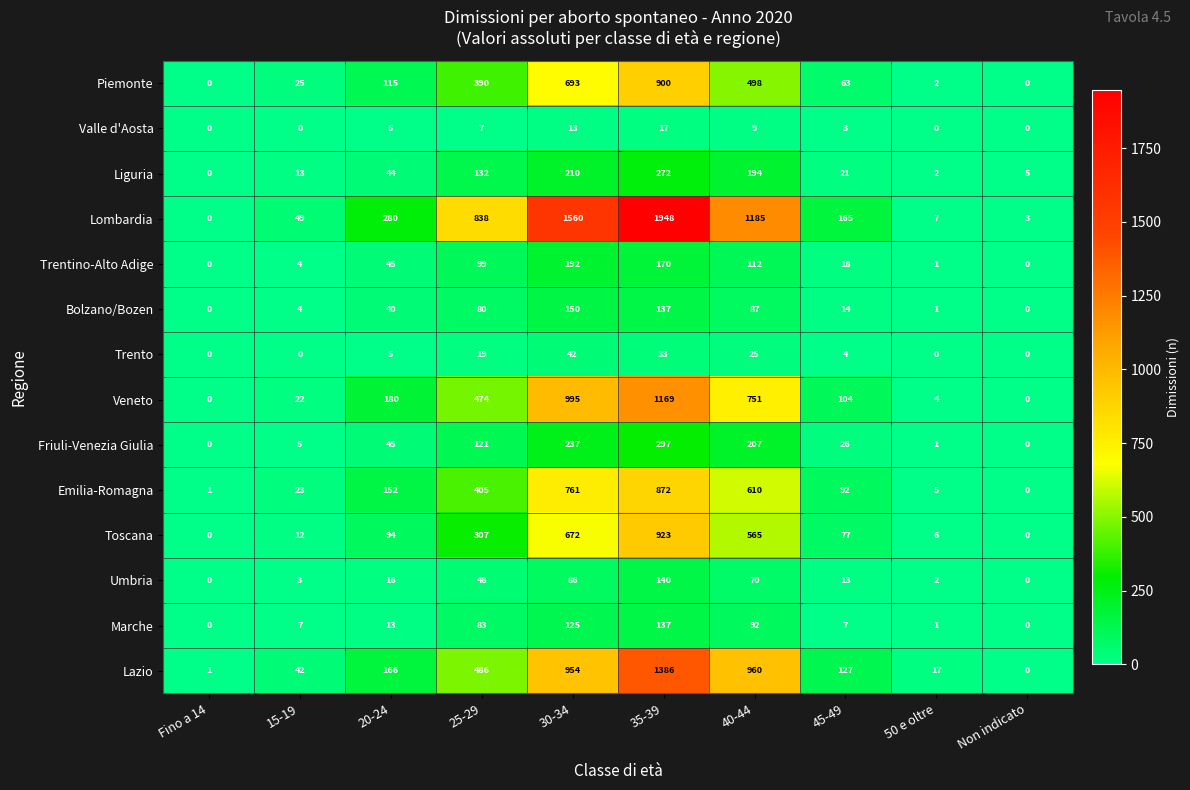

Where is Toscana nearest to the value 461?

40-44